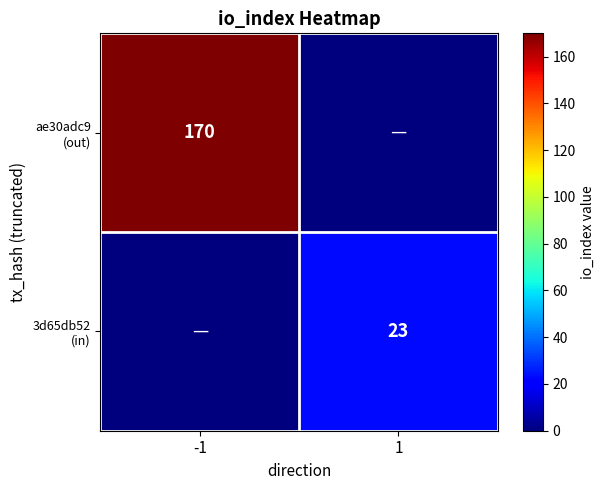

Count the number of data series in this chart.

2